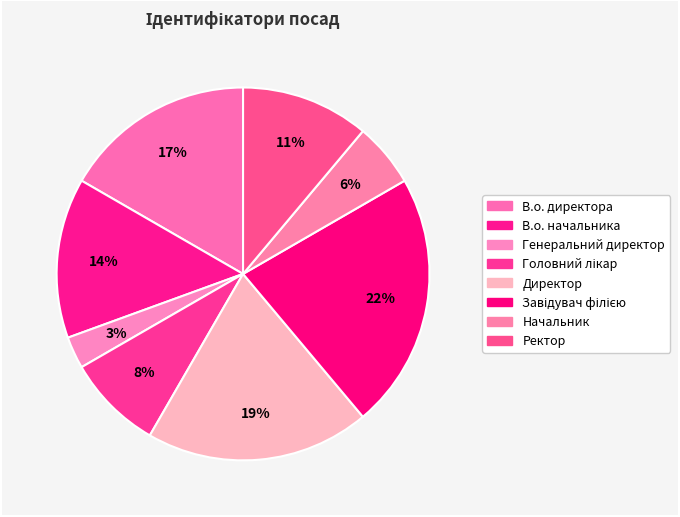

Count the number of slices in the pie.

8